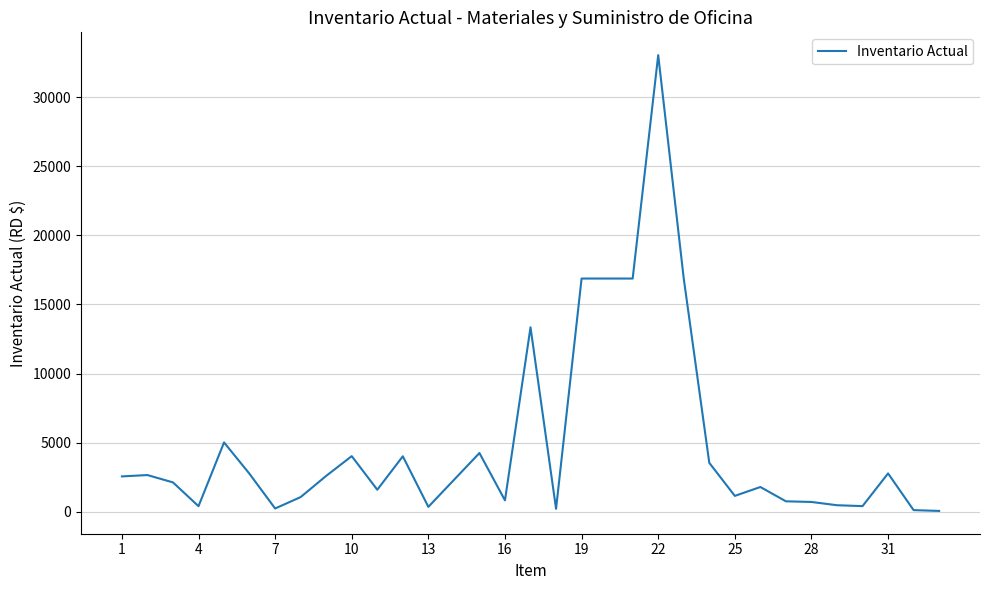

What is the difference between the maximum and minimum values?

32981.0